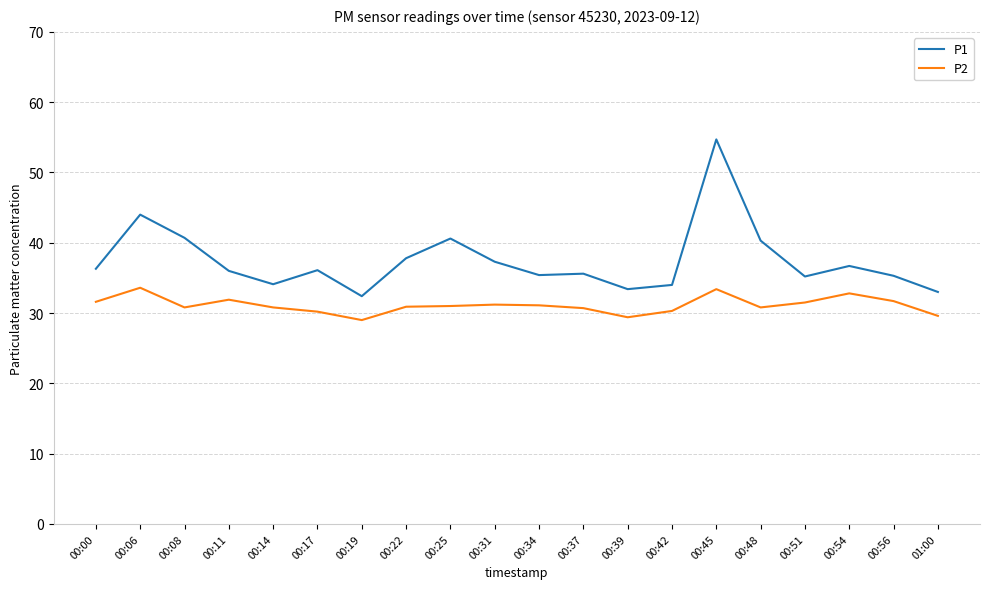

List the series in order of their overall mean, lowest first.

P2, P1